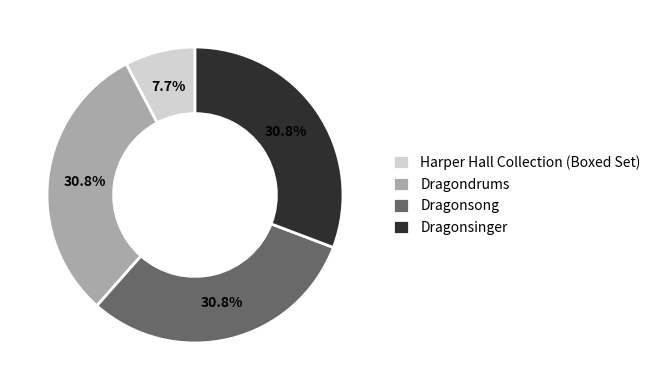

How much of the chart is everything except Dragonsong?

69.2%